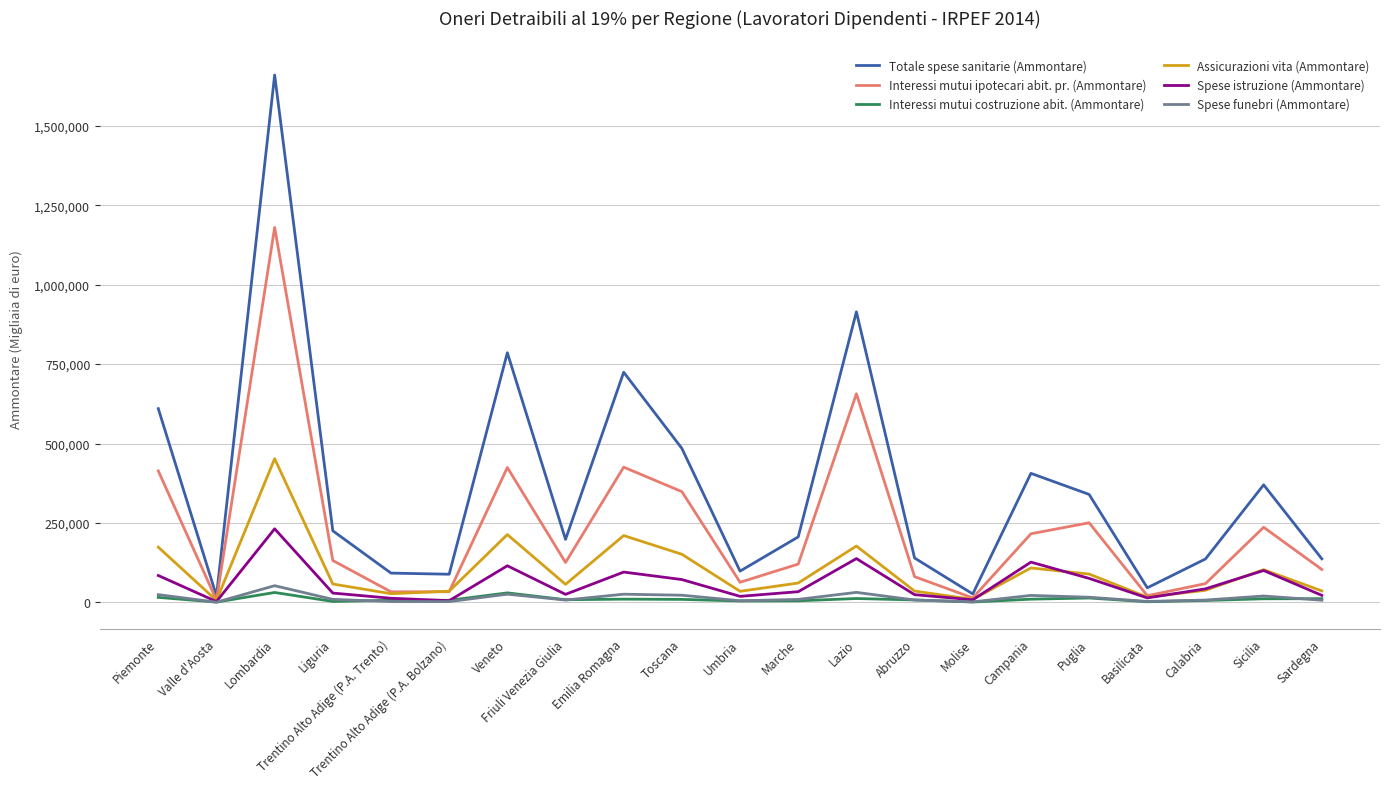

What is the lowest value of the Assicurazioni vita (Ammontare) series?

6193